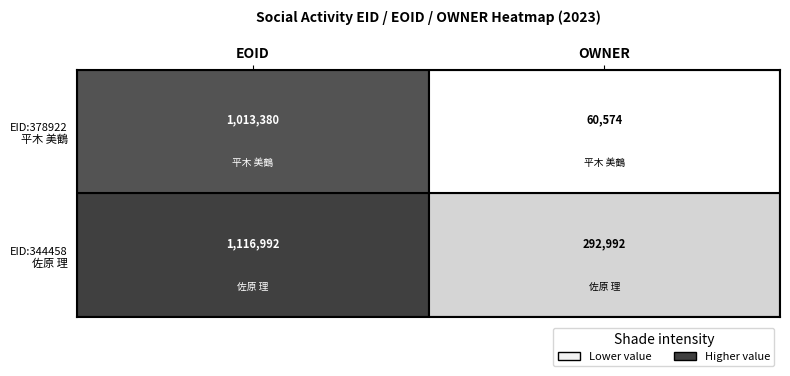

What is the total value across all series at OWNER?

353566